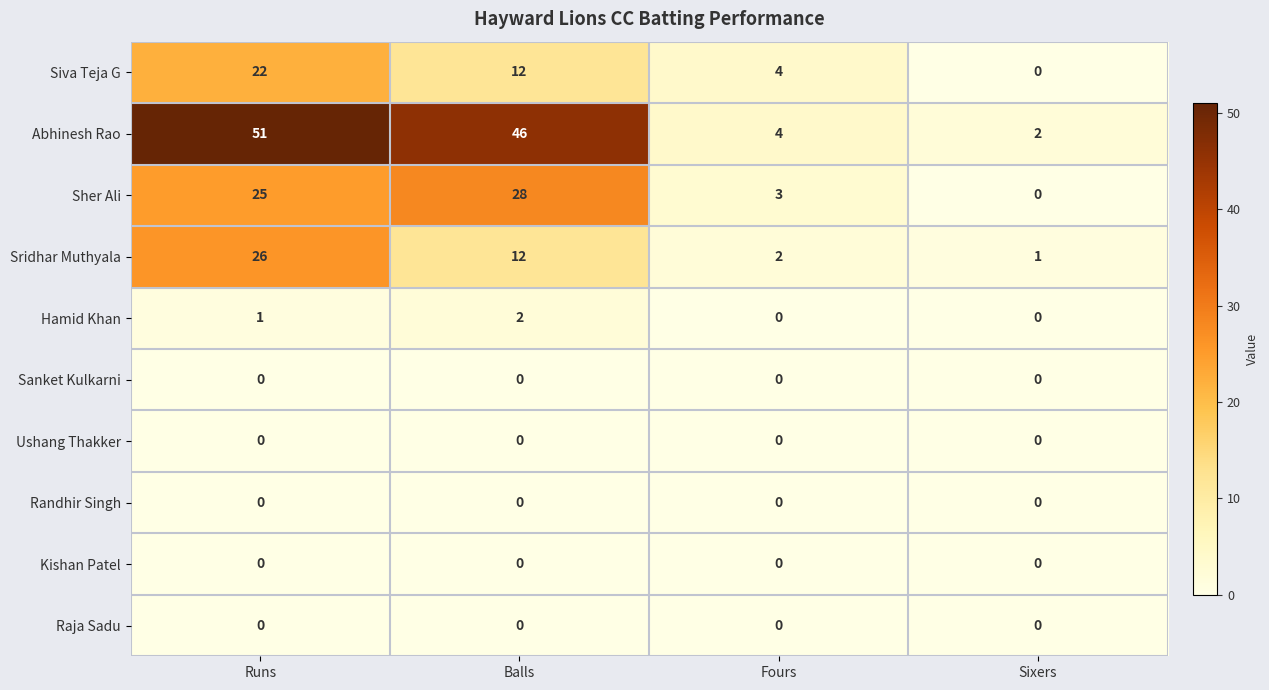

What is the greatest value displayed?

51